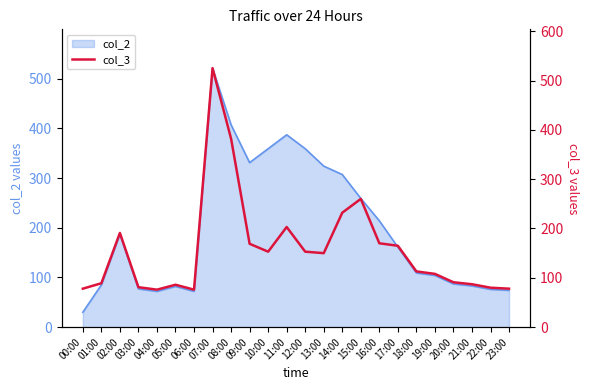

True or false: col_2 has a value of 145 at 14:00.

False